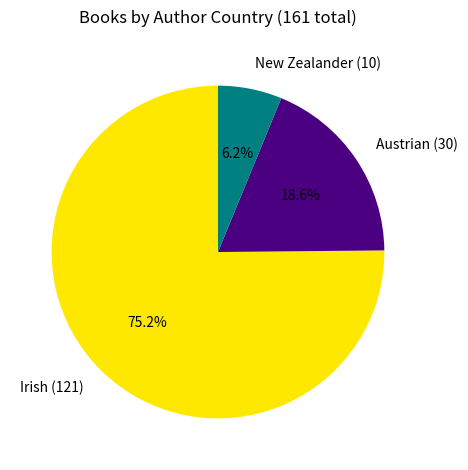

How many slices are in this pie chart?

3